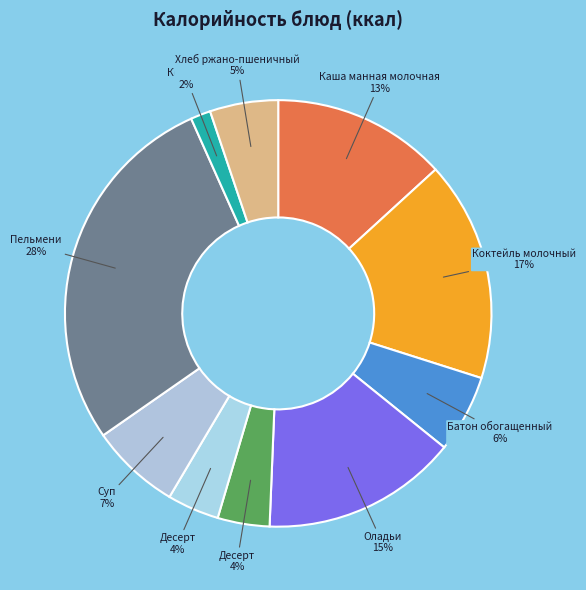

Count the number of slices in the pie.

10